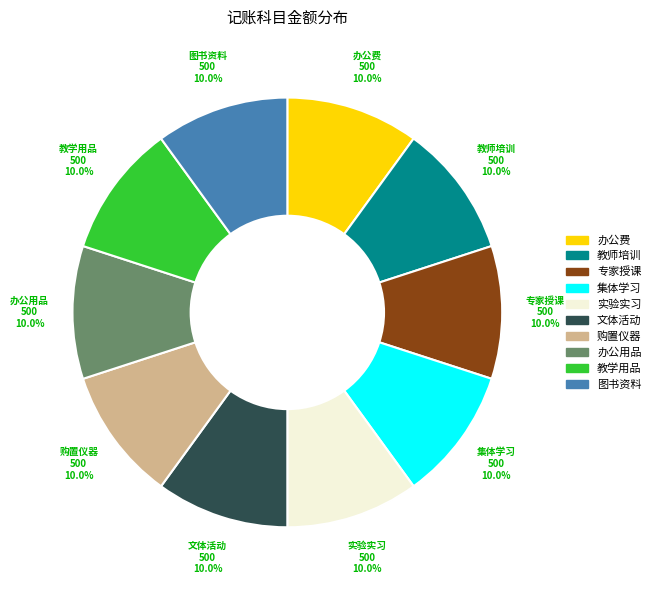

How many slices are in this pie chart?

10